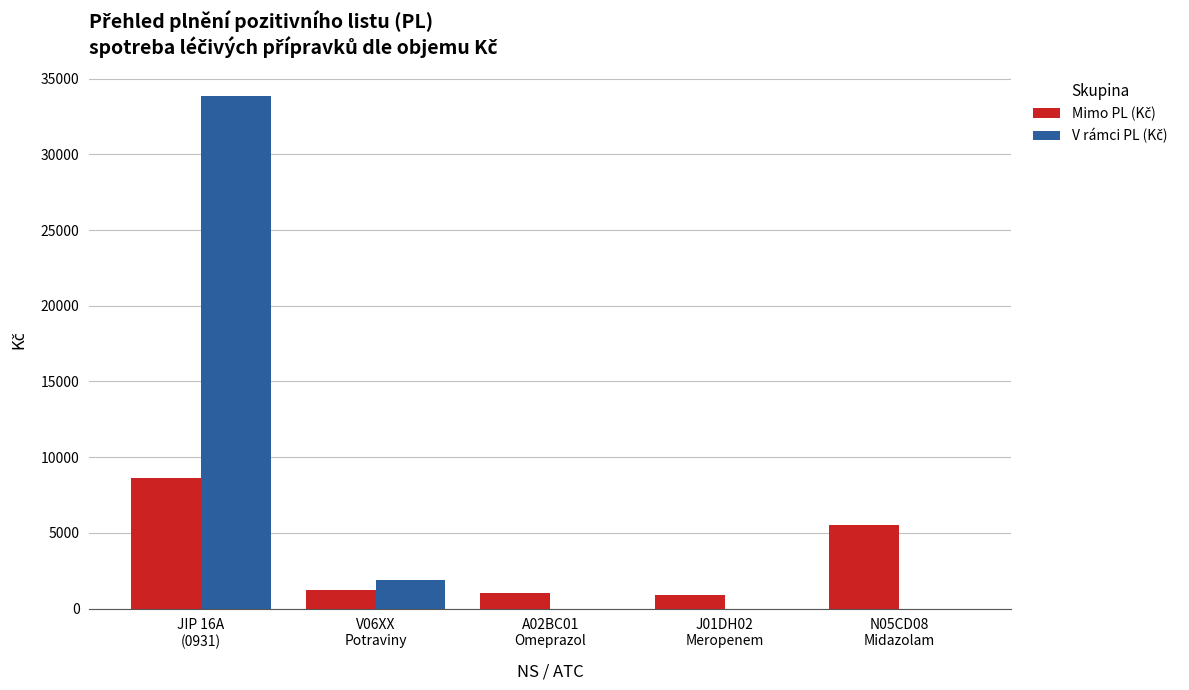

Which category has the highest value across all series?

JIP 16A
(0931)